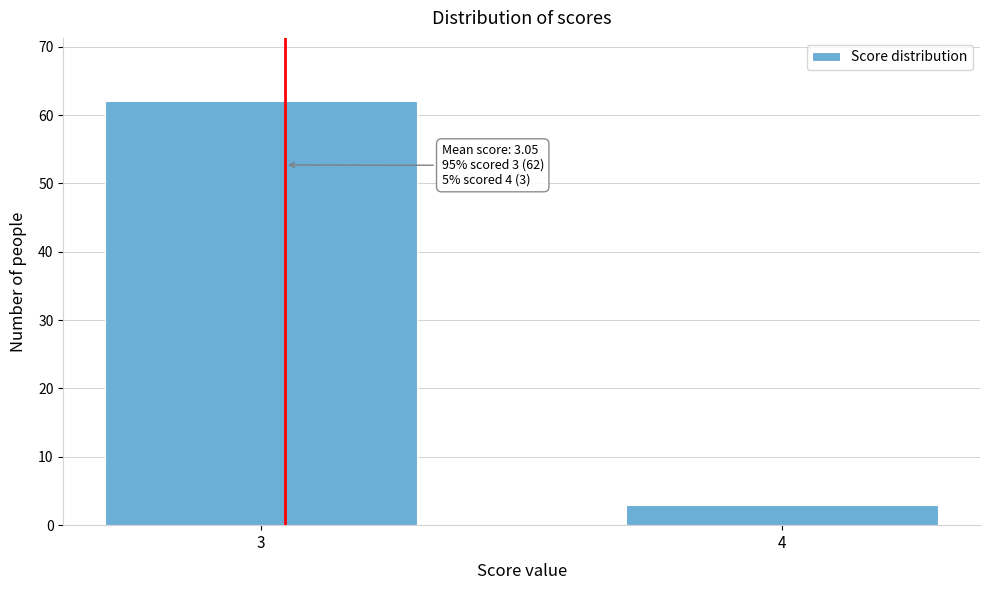

Reading left to right, transcribe all the data shown in this chart.

3=62	4=3